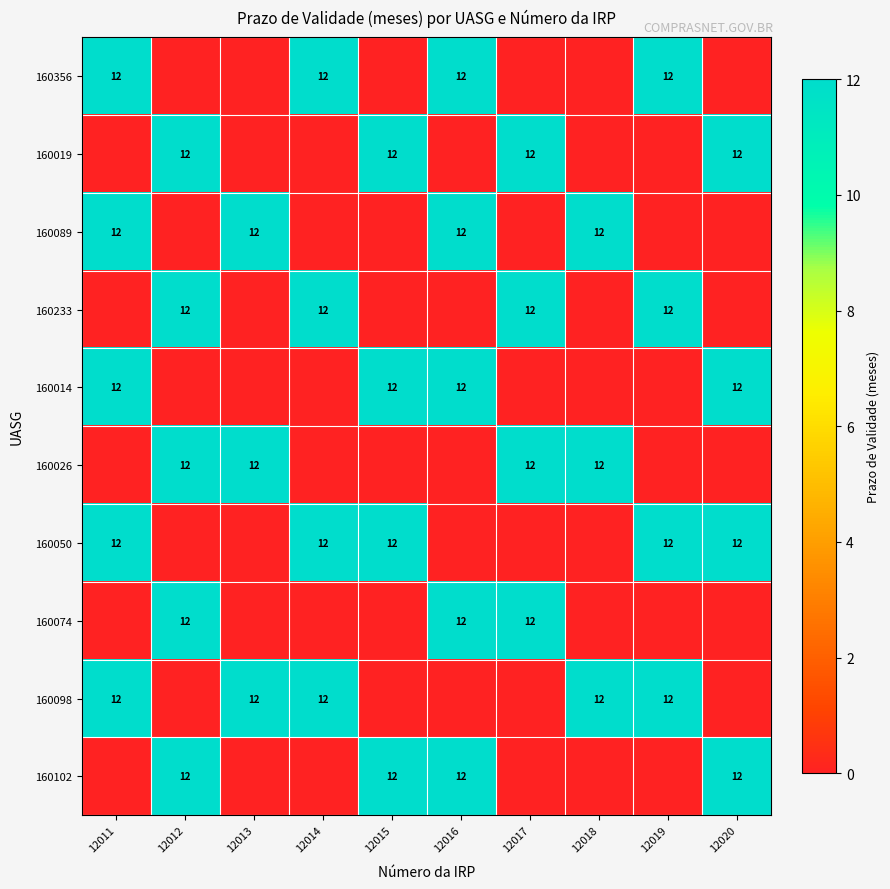

True or false: 160356 has a value of 4 at 12016.

False